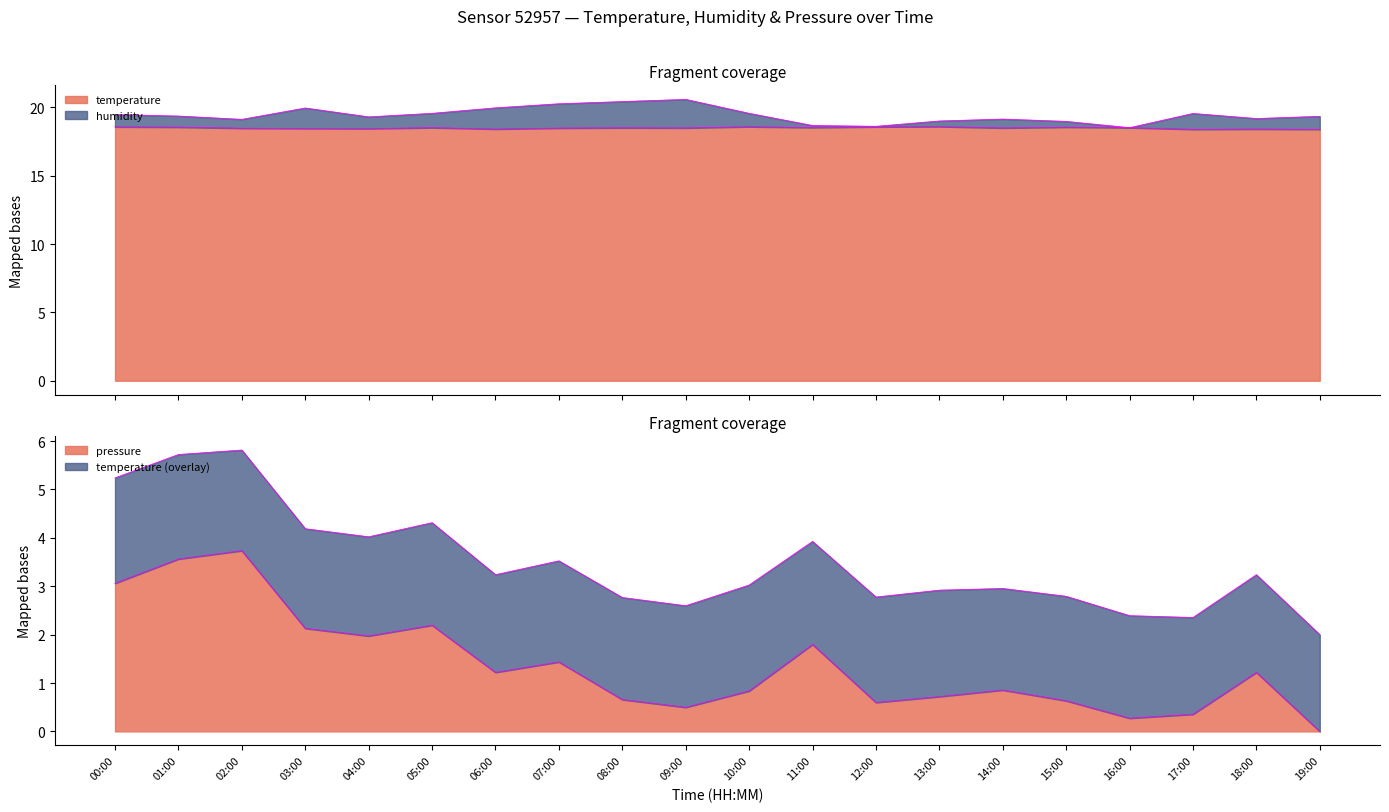

What is the sum of all humidity values?

388.5